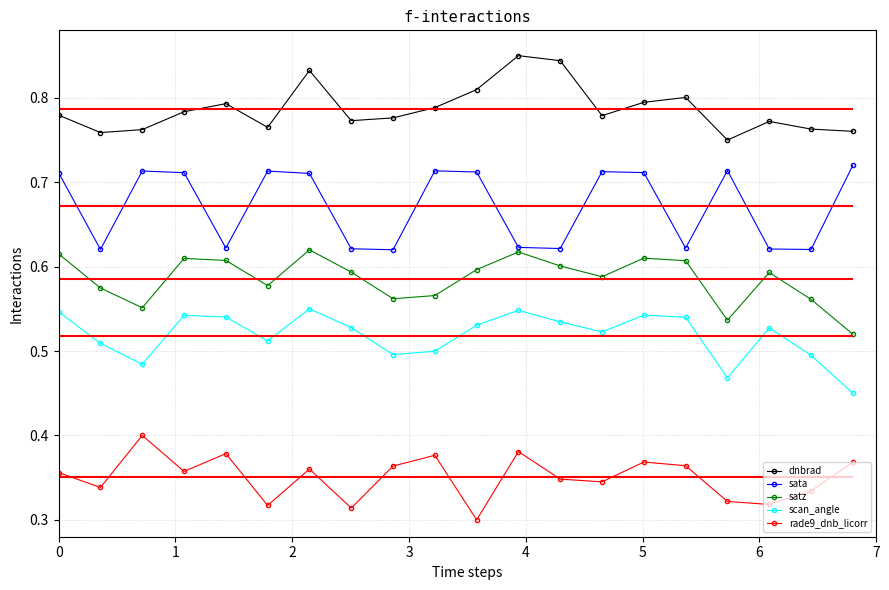

True or false: satz and rade9_dnb_licorr intersect in this chart.

False